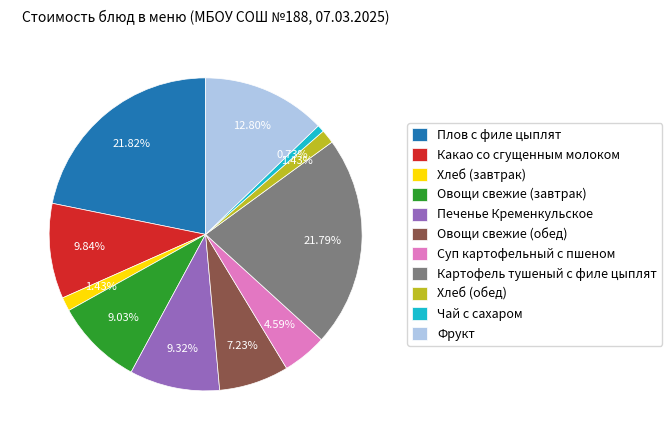

To the nearest percent, what percentage of the pie is Хлеб (обед)?

1%